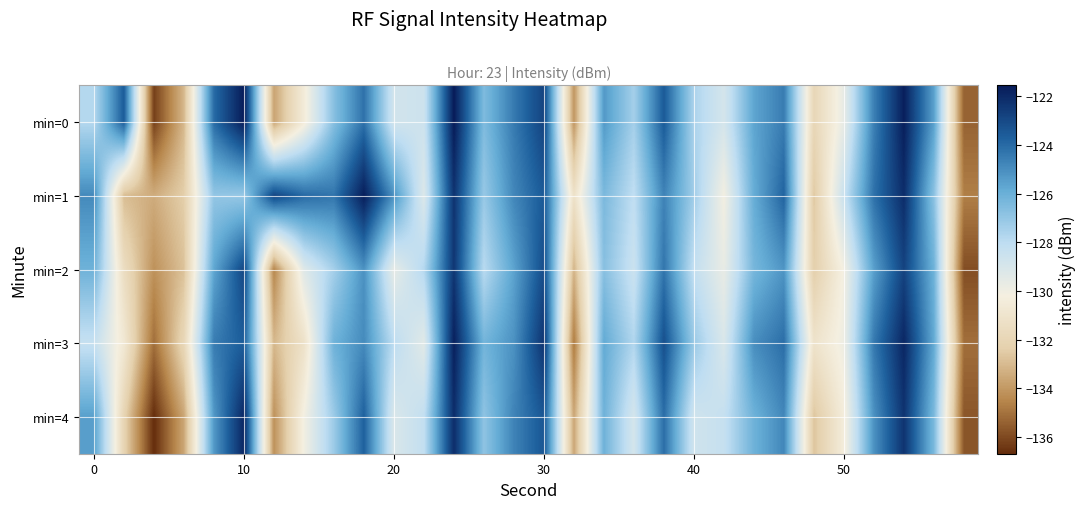

Reading left to right, what are all the values shown in this chart?

min=0: -127.8	-123.6	-136.2	-133.1	-124.0	-121.6	-133.7	-130.5	-126.7	-124.2	-128.8	-128.6	-121.5	-126.5	-124.5	-122.8	-134.1	-125.3	-127.4	-123.5	-127.6	-128.9	-125.7	-124.5	-131.9	-129.7	-124.6	-121.7	-125.5	-135.4
min=1: -124.9	-132.9	-133.4	-132.4	-127.0	-127.1	-122.9	-124.0	-124.3	-121.6	-125.1	-129.2	-122.3	-127.1	-124.8	-123.5	-131.2	-126.4	-128.1	-124.7	-127.3	-130.1	-125.9	-123.8	-132.6	-128.4	-124.2	-122.1	-126.8	-134.7
min=2: -126.1	-131.5	-134.2	-132.8	-125.7	-122.9	-134.5	-129.3	-127.4	-125.1	-129.6	-127.8	-122.4	-127.9	-125.6	-123.1	-133.2	-126.7	-128.5	-124.3	-128.2	-129.7	-126.3	-125.2	-132.4	-130.1	-125.5	-122.8	-126.1	-135.9
min=3: -128.3	-130.7	-135.1	-131.9	-124.5	-123.6	-133.1	-131.2	-126.1	-124.9	-128.0	-129.4	-121.7	-126.2	-125.1	-122.3	-134.8	-125.8	-127.7	-123.2	-127.1	-129.1	-125.0	-124.1	-131.1	-129.9	-124.4	-121.9	-125.8	-135.1
min=4: -125.5	-132.1	-136.7	-133.6	-125.3	-121.9	-134.2	-130.1	-127.2	-123.7	-129.1	-128.2	-122.1	-126.9	-124.7	-123.4	-133.6	-126.1	-128.9	-124.1	-128.7	-128.3	-126.1	-124.8	-132.7	-130.4	-125.1	-122.3	-126.4	-135.7